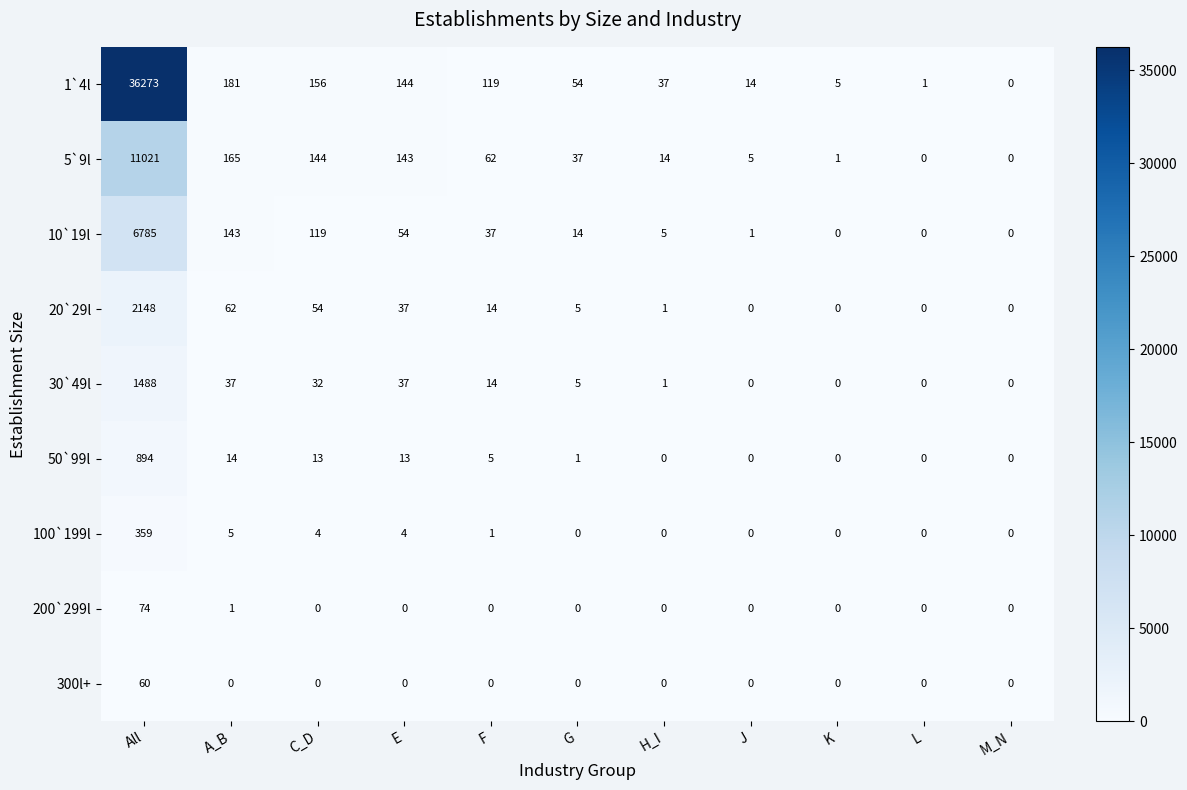

At how many categories does at least one series exceed 30217?

1